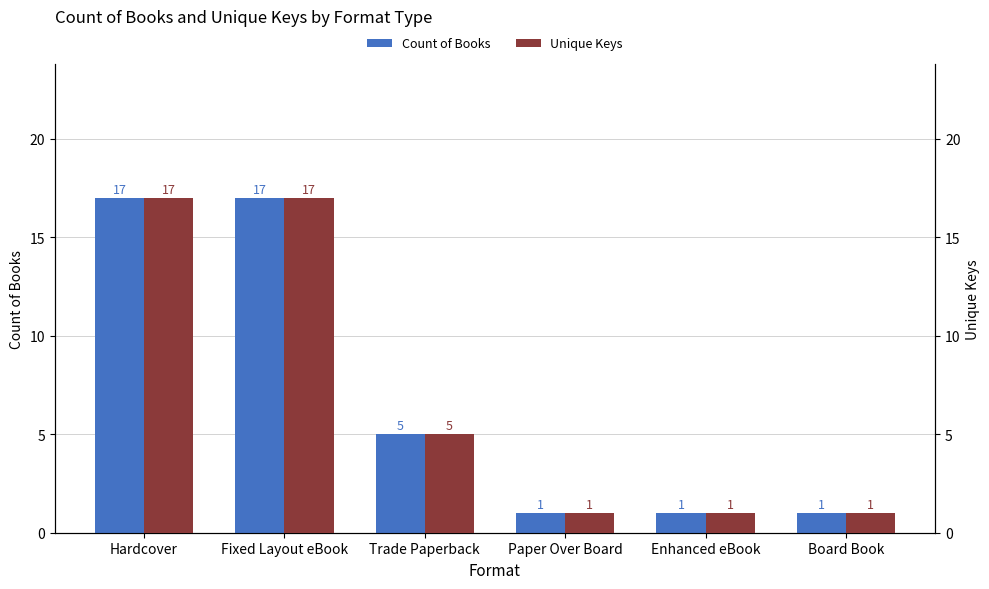

Rank the series at Fixed Layout eBook from lowest to highest value.

Count of Books, Unique Keys